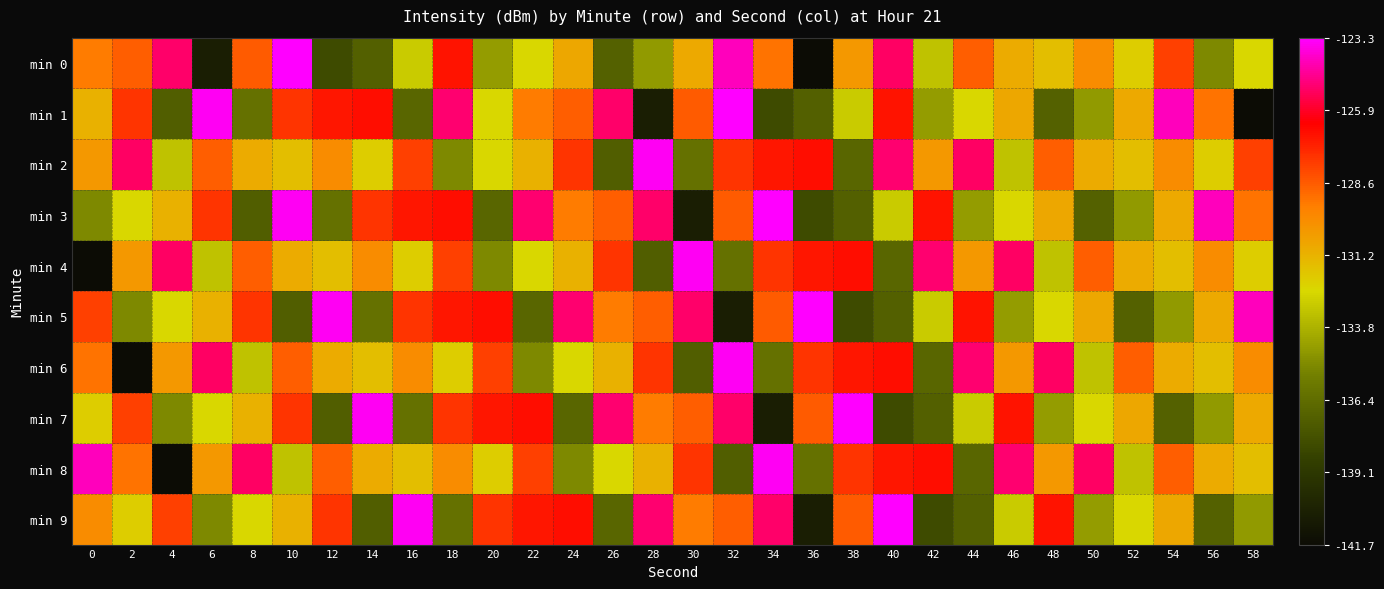

Reading left to right, what are all the values shown in this chart?

min 0: 0=-129.4	2=-128.6	4=-125.1	6=-140.6	8=-128.6	10=-123.3	12=-138.0	14=-137.1	16=-133.0	18=-126.8	20=-134.6	22=-132.5	24=-130.8	26=-137.0	28=-134.6	30=-130.9	32=-124.1	34=-129.2	36=-141.7	38=-130.3	40=-125.2	42=-133.3	44=-128.7	46=-131.0	48=-131.6	50=-129.9	52=-132.1	54=-127.9	56=-135.2	58=-132.5
min 1: 0=-131.2	2=-127.7	4=-137.1	6=-123.5	8=-136.2	10=-127.6	12=-126.9	14=-126.7	16=-136.8	18=-125.1	20=-132.5	22=-129.4	24=-128.6	26=-125.1	28=-140.6	30=-128.6	32=-123.3	34=-138.0	36=-137.1	38=-133.0	40=-126.8	42=-134.6	44=-132.5	46=-130.8	48=-137.0	50=-134.6	52=-130.9	54=-124.1	56=-129.2	58=-141.7
min 2: 0=-130.3	2=-125.2	4=-133.3	6=-128.7	8=-131.0	10=-131.6	12=-129.9	14=-132.1	16=-127.9	18=-135.2	20=-132.5	22=-131.2	24=-127.7	26=-137.1	28=-123.5	30=-136.2	32=-127.6	34=-126.9	36=-126.7	38=-136.8	40=-125.1	42=-130.3	44=-125.2	46=-133.3	48=-128.7	50=-131.0	52=-131.6	54=-129.9	56=-132.1	58=-127.9
min 3: 0=-135.2	2=-132.5	4=-131.2	6=-127.7	8=-137.1	10=-123.5	12=-136.2	14=-127.6	16=-126.9	18=-126.7	20=-136.8	22=-125.1	24=-129.4	26=-128.6	28=-125.1	30=-140.6	32=-128.6	34=-123.3	36=-138.0	38=-137.1	40=-133.0	42=-126.8	44=-134.6	46=-132.5	48=-130.8	50=-137.0	52=-134.6	54=-130.9	56=-124.1	58=-129.2
min 4: 0=-141.7	2=-130.3	4=-125.2	6=-133.3	8=-128.7	10=-131.0	12=-131.6	14=-129.9	16=-132.1	18=-127.9	20=-135.2	22=-132.5	24=-131.2	26=-127.7	28=-137.1	30=-123.5	32=-136.2	34=-127.6	36=-126.9	38=-126.7	40=-136.8	42=-125.1	44=-130.3	46=-125.2	48=-133.3	50=-128.7	52=-131.0	54=-131.6	56=-129.9	58=-132.1
min 5: 0=-127.9	2=-135.2	4=-132.5	6=-131.2	8=-127.7	10=-137.1	12=-123.5	14=-136.2	16=-127.6	18=-126.9	20=-126.7	22=-136.8	24=-125.1	26=-129.4	28=-128.6	30=-125.1	32=-140.6	34=-128.6	36=-123.3	38=-138.0	40=-137.1	42=-133.0	44=-126.8	46=-134.6	48=-132.5	50=-130.8	52=-137.0	54=-134.6	56=-130.9	58=-124.1
min 6: 0=-129.2	2=-141.7	4=-130.3	6=-125.2	8=-133.3	10=-128.7	12=-131.0	14=-131.6	16=-129.9	18=-132.1	20=-127.9	22=-135.2	24=-132.5	26=-131.2	28=-127.7	30=-137.1	32=-123.5	34=-136.2	36=-127.6	38=-126.9	40=-126.7	42=-136.8	44=-125.1	46=-130.3	48=-125.2	50=-133.3	52=-128.7	54=-131.0	56=-131.6	58=-129.9
min 7: 0=-132.1	2=-127.9	4=-135.2	6=-132.5	8=-131.2	10=-127.7	12=-137.1	14=-123.5	16=-136.2	18=-127.6	20=-126.9	22=-126.7	24=-136.8	26=-125.1	28=-129.4	30=-128.6	32=-125.1	34=-140.6	36=-128.6	38=-123.3	40=-138.0	42=-137.1	44=-133.0	46=-126.8	48=-134.6	50=-132.5	52=-130.8	54=-137.0	56=-134.6	58=-130.9
min 8: 0=-124.1	2=-129.2	4=-141.7	6=-130.3	8=-125.2	10=-133.3	12=-128.7	14=-131.0	16=-131.6	18=-129.9	20=-132.1	22=-127.9	24=-135.2	26=-132.5	28=-131.2	30=-127.7	32=-137.1	34=-123.5	36=-136.2	38=-127.6	40=-126.9	42=-126.7	44=-136.8	46=-125.1	48=-130.3	50=-125.2	52=-133.3	54=-128.7	56=-131.0	58=-131.6
min 9: 0=-129.9	2=-132.1	4=-127.9	6=-135.2	8=-132.5	10=-131.2	12=-127.7	14=-137.1	16=-123.5	18=-136.2	20=-127.6	22=-126.9	24=-126.7	26=-136.8	28=-125.1	30=-129.4	32=-128.6	34=-125.1	36=-140.6	38=-128.6	40=-123.3	42=-138.0	44=-137.1	46=-133.0	48=-126.8	50=-134.6	52=-132.5	54=-130.8	56=-137.0	58=-134.6